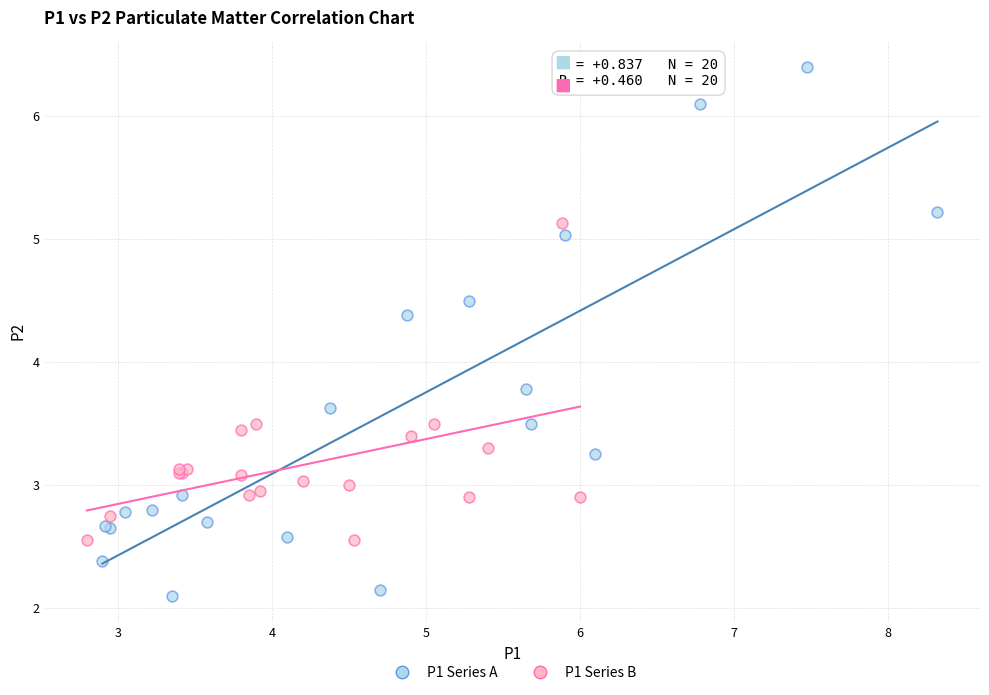

Which series reaches the minimum Y coordinate?

P1 Series A